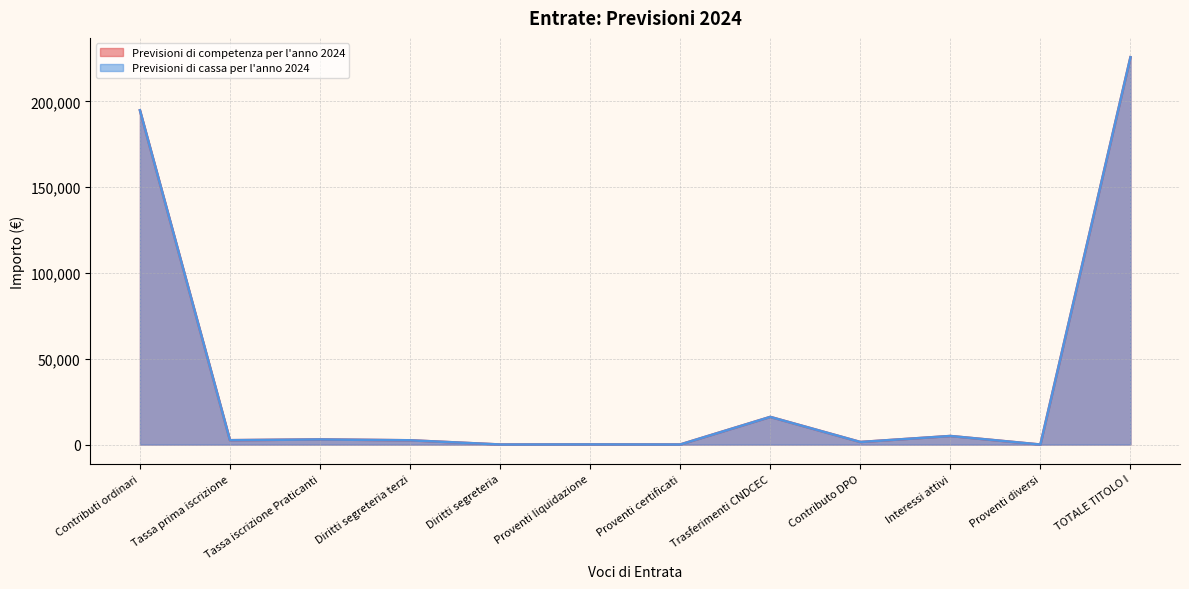

Is it true that Previsioni di competenza per l'anno 2024 equals 2550 at Tassa prima iscrizione?

True